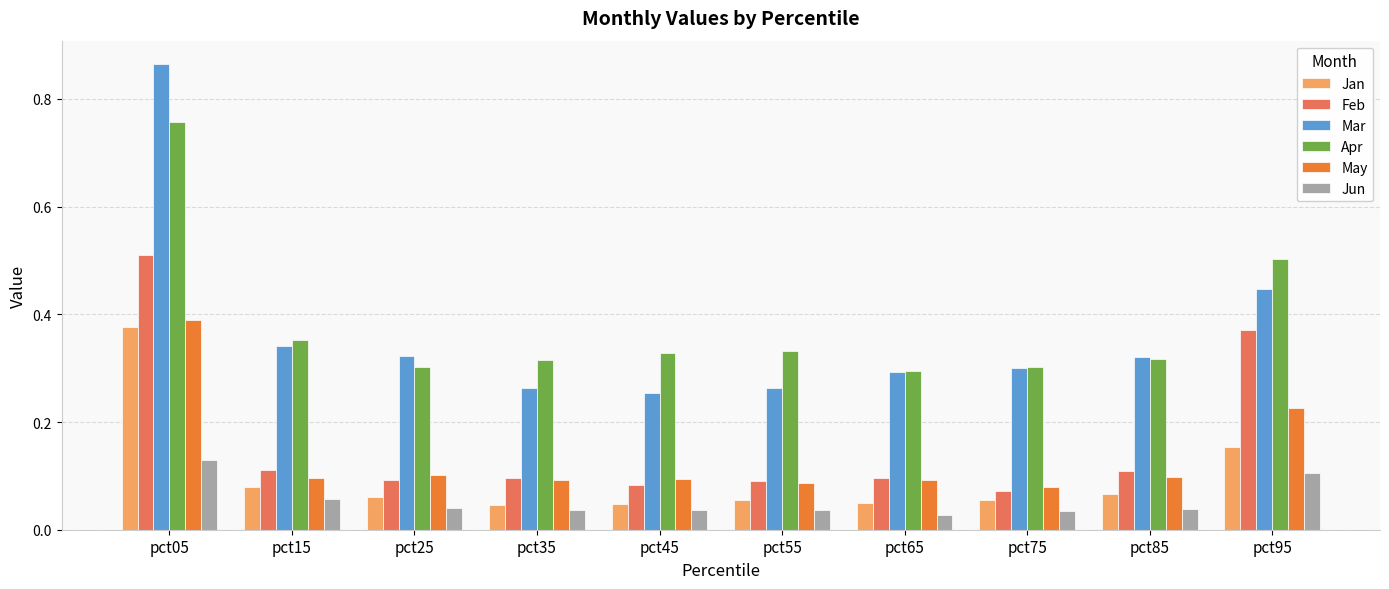

At which category does the chart reach its peak across all series?

pct05